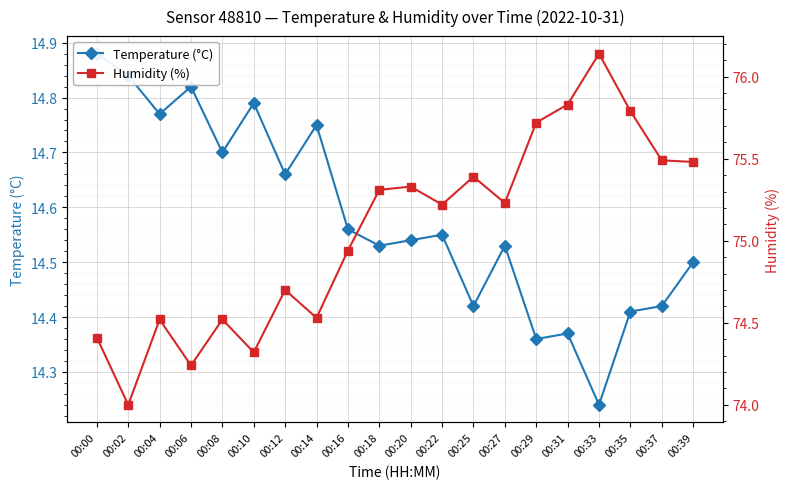

What is the difference between the maximum and second lowest values in the Humidity (%) series?

1.9